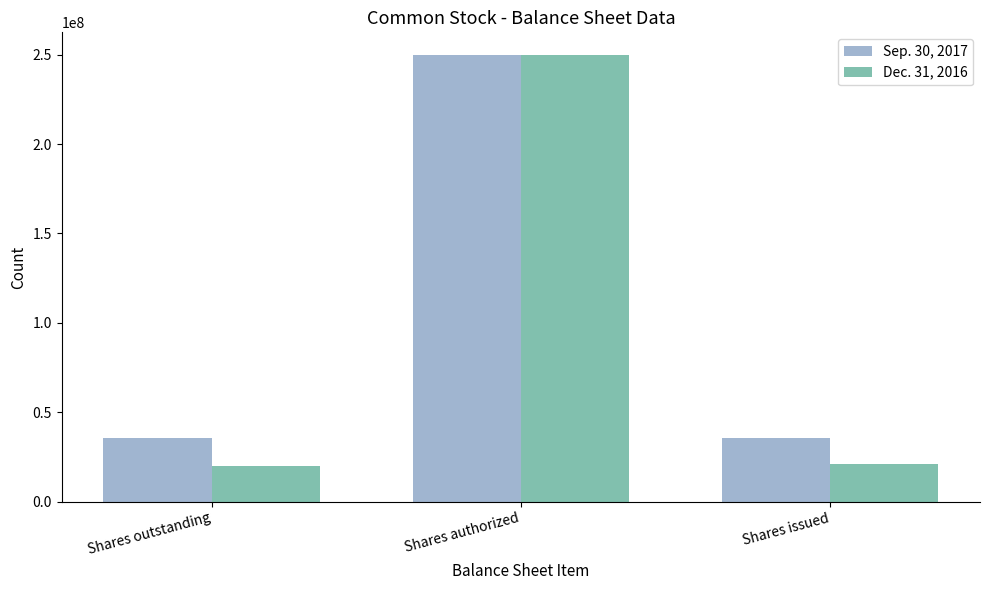

What is the average value of the Sep. 30, 2017 series?

107200667